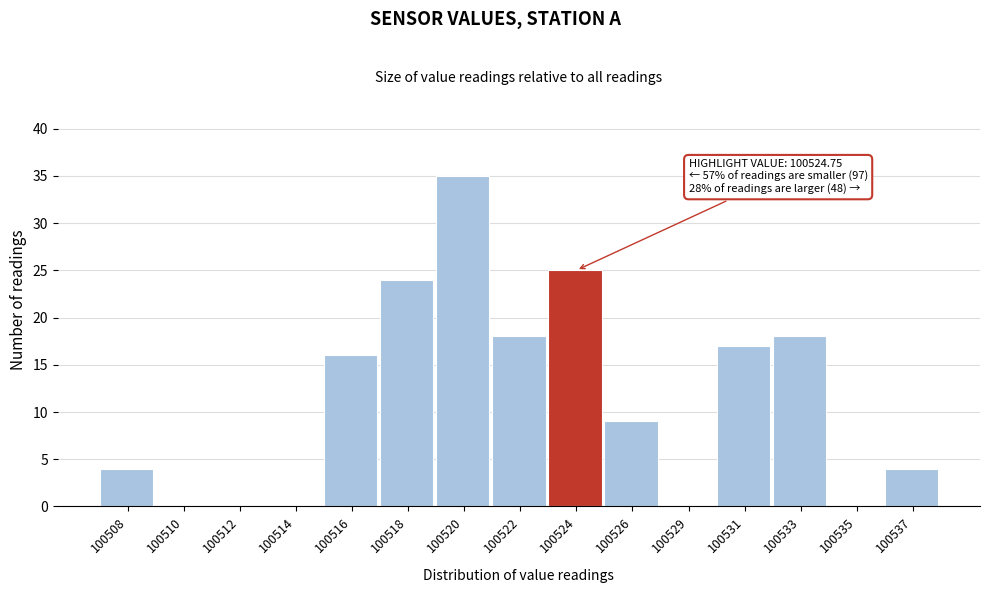

Reading right to left, extract all data points from this chart.

100537=4	100535=0	100533=18	100531=17	100529=0	100526=9	100524=25	100522=18	100520=35	100518=24	100516=16	100514=0	100512=0	100510=0	100508=4